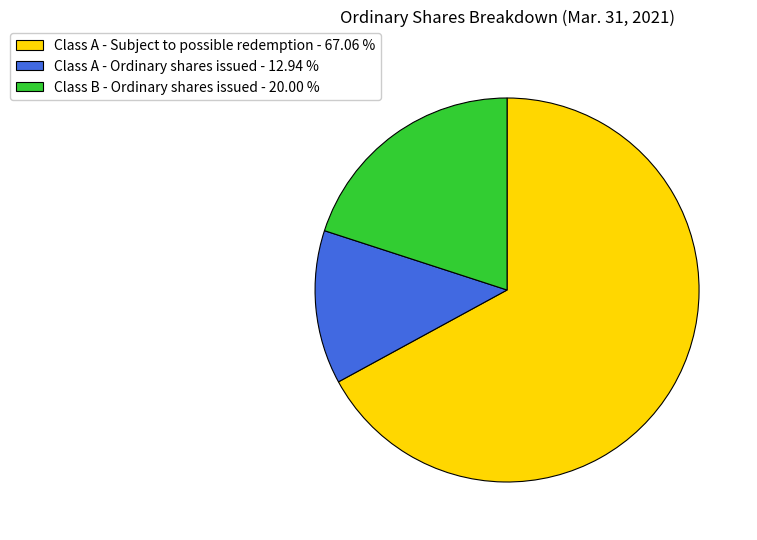

How many segments does this pie chart have?

3